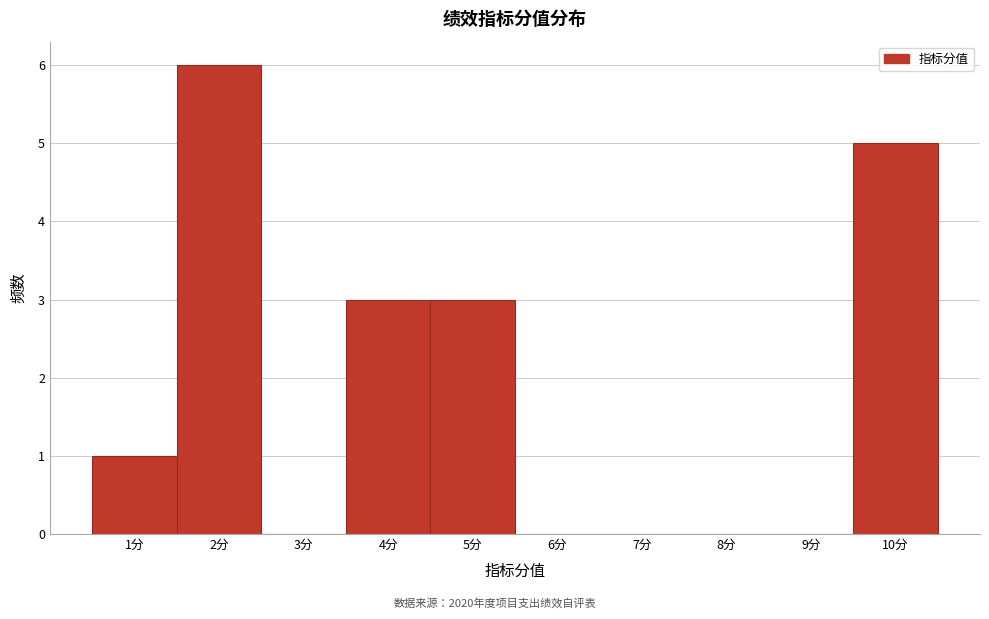

Which range on the x-axis has the tallest bar?

1.5 to 2.5